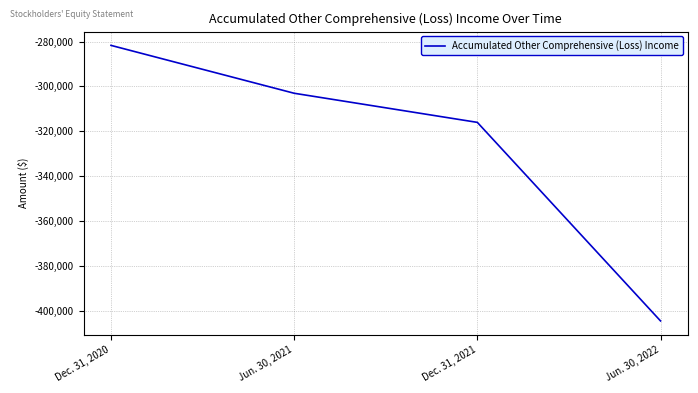

Rank the categories by value from lowest to highest.

Jun. 30, 2022, Dec. 31, 2021, Jun. 30, 2021, Dec. 31, 2020